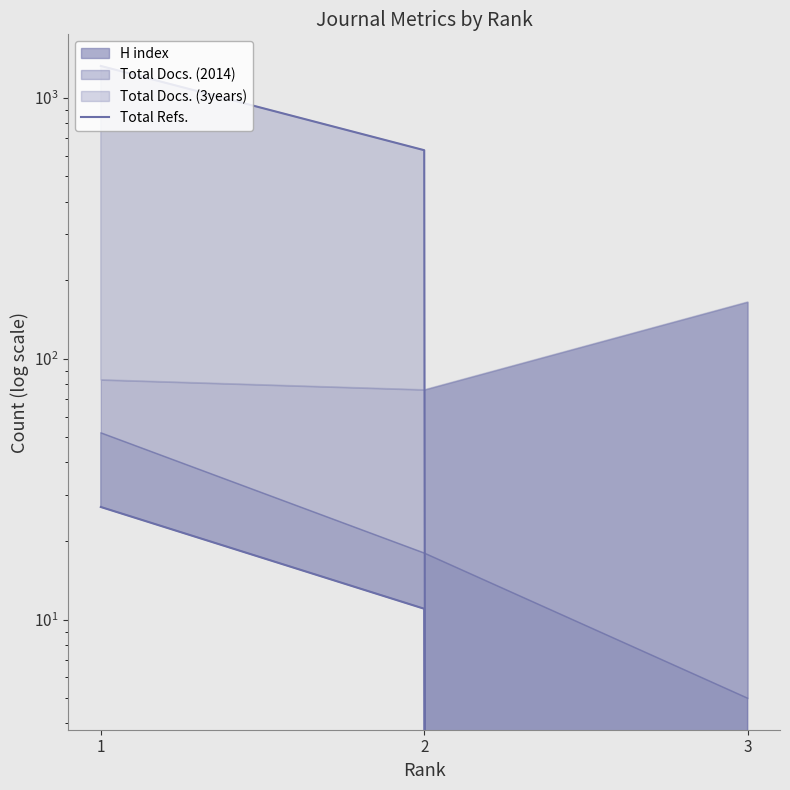

At which category does the chart reach its minimum across all series?

3